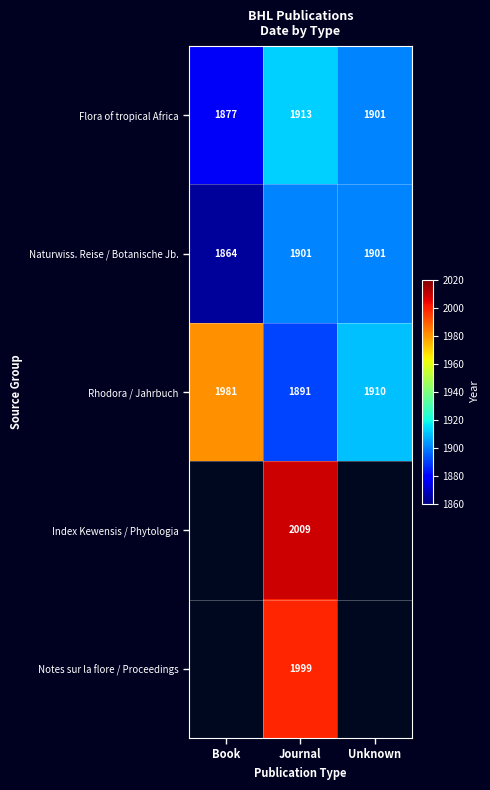

The value of Rhodora / Jahrbuch at Unknown is 2985. True or false?

False